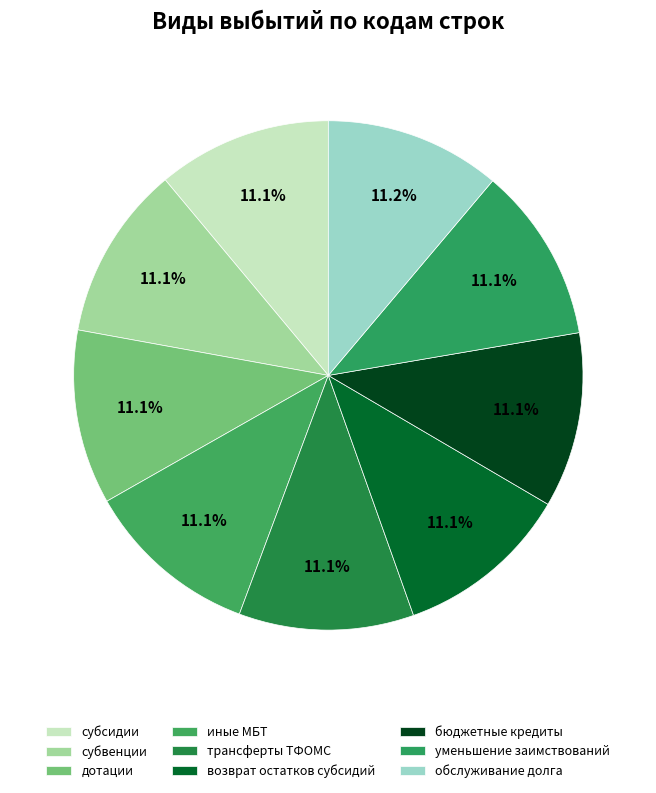

How many segments does this pie chart have?

9